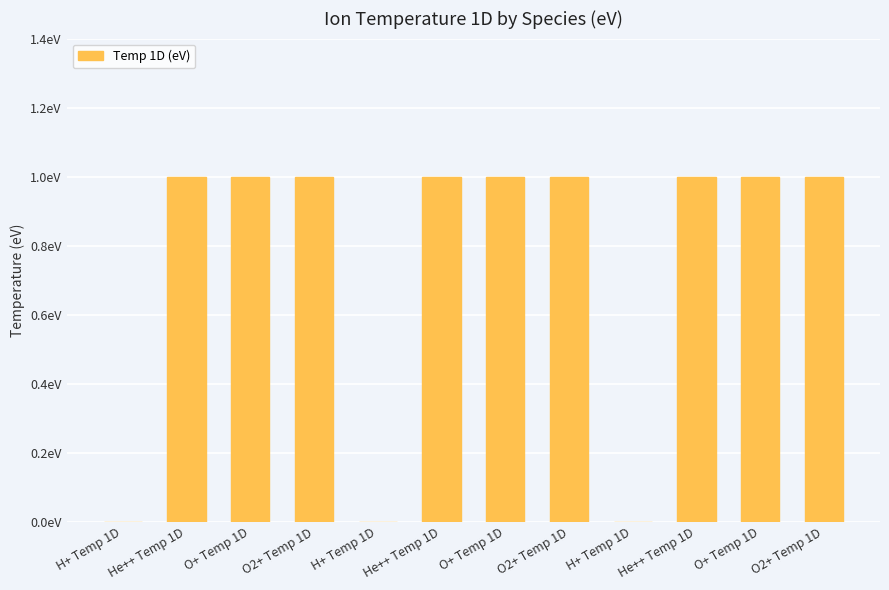

True or false: the data shows 0 at H+ Temp 1D.

True